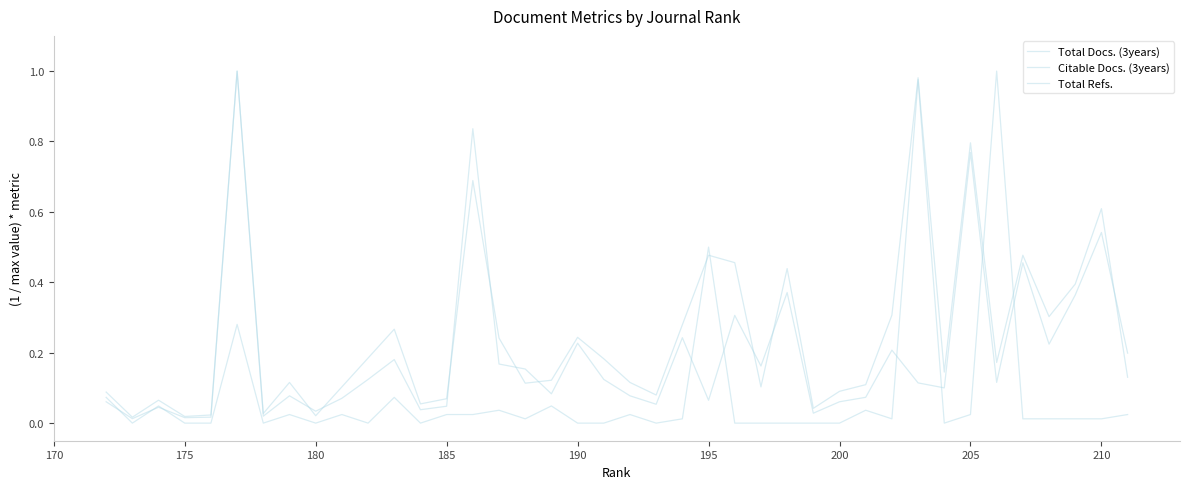

What position from the left is 210?

2